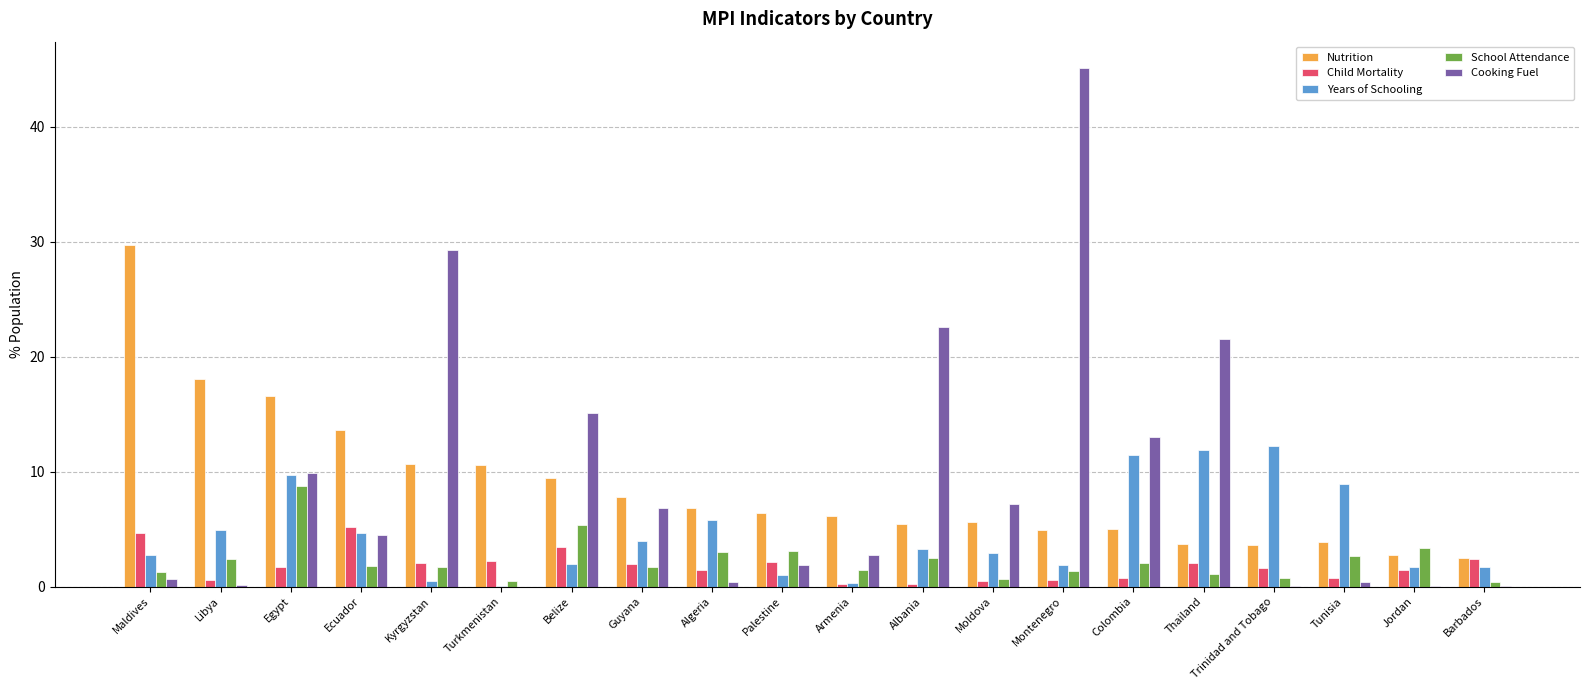

How many series are shown in this chart?

5